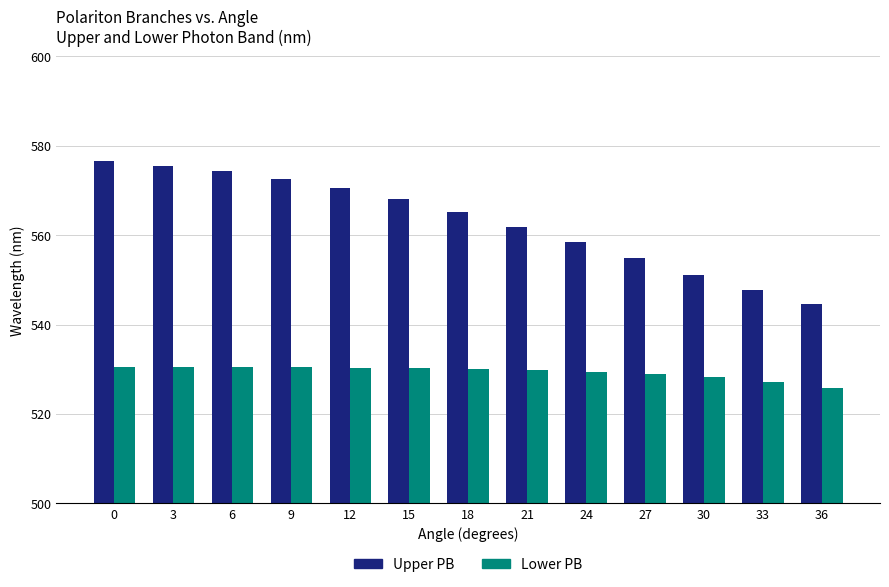

List the labels in order of Upper PB value, smallest first.

36, 33, 30, 27, 24, 21, 18, 15, 12, 9, 6, 3, 0